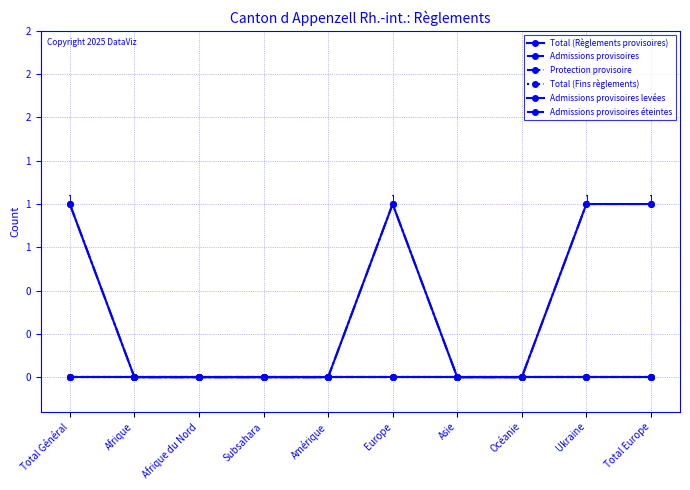

Where is Total (Règlements provisoires) nearest to the value 0?

Afrique